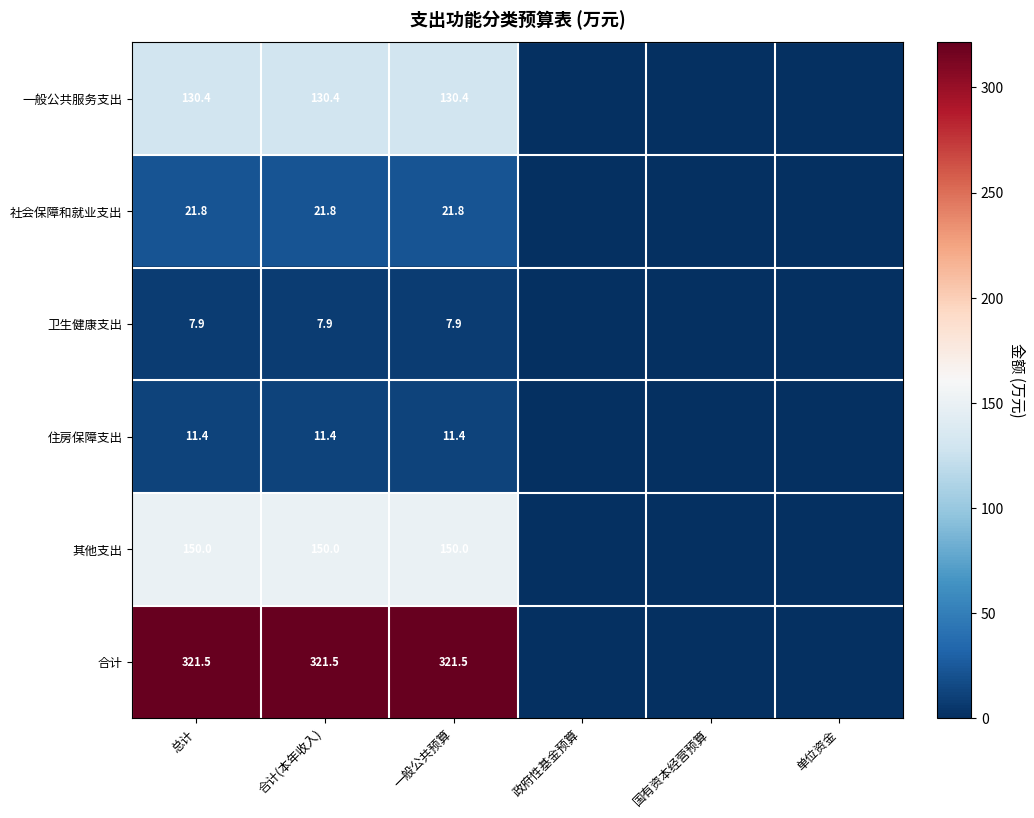

Is it true that 合计 equals 518.9 at 总计?

False